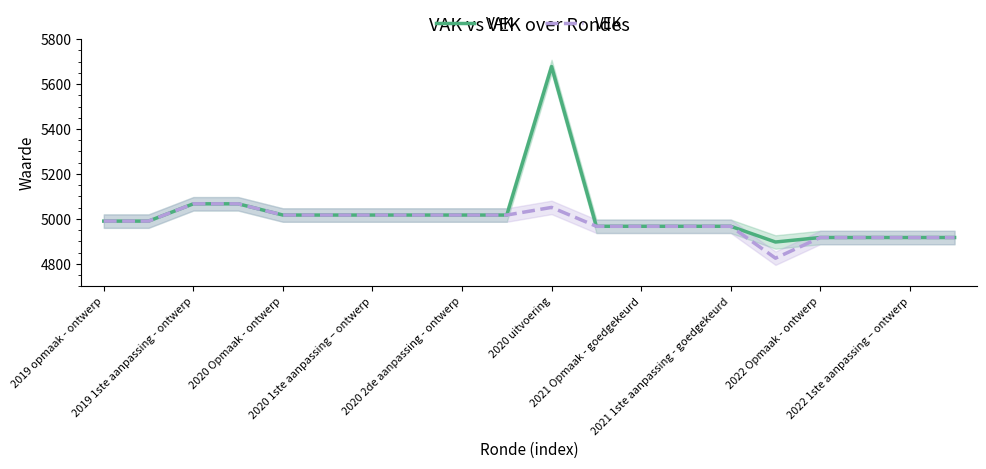

What is the minimum value for VAK?

4897